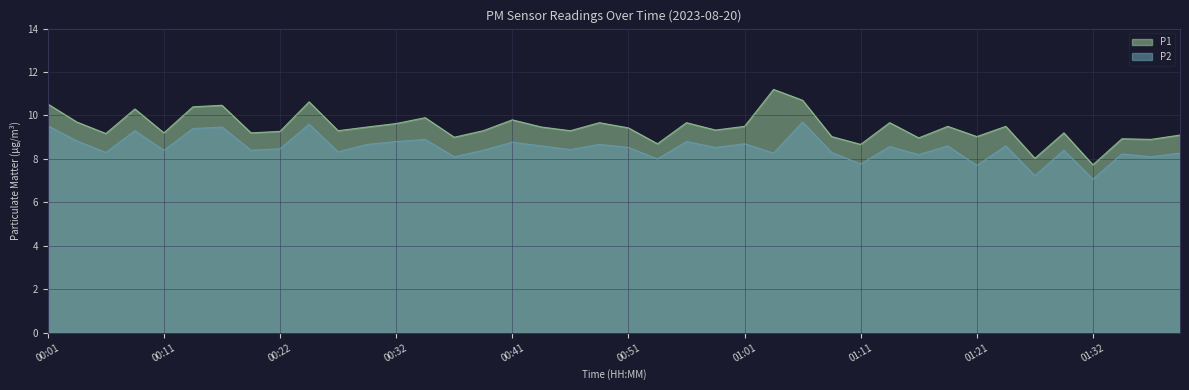

What is the difference between the maximum and second lowest values in the P1 series?

3.2